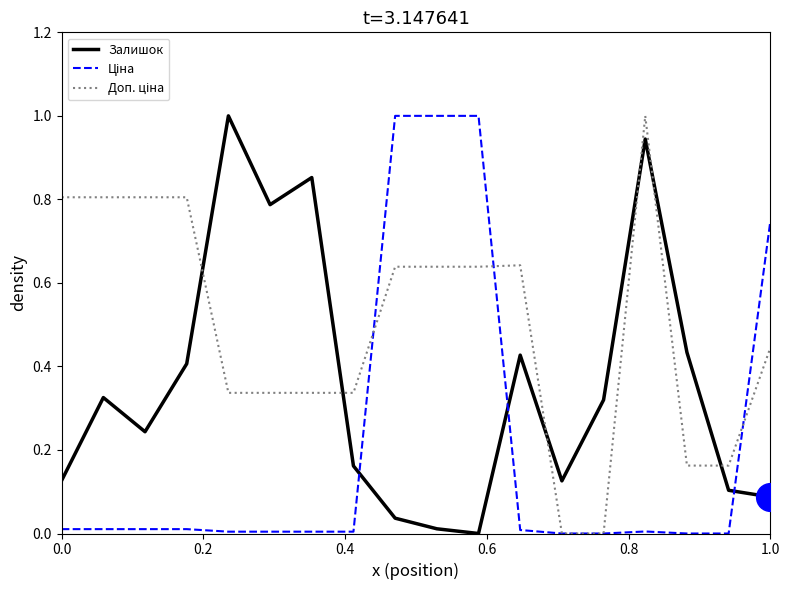

What is the greatest value displayed?

1.0